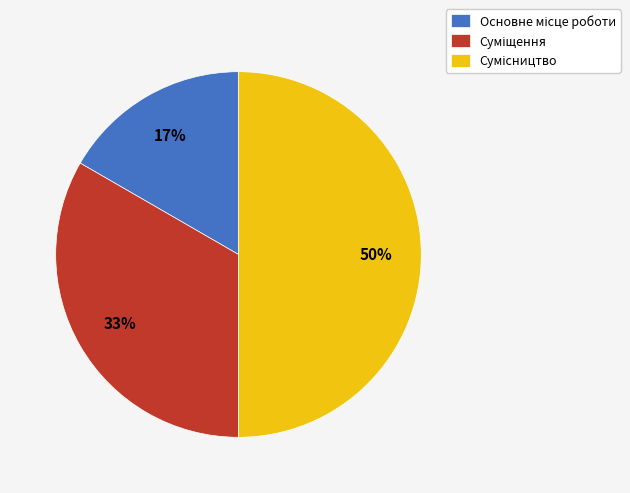

To the nearest percent, what is the difference between the largest and smallest slice percentages?

33%